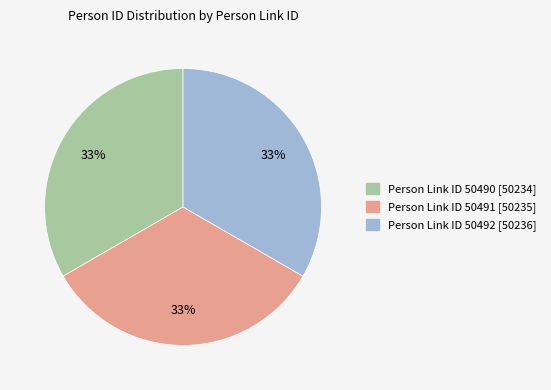

Approximately how many times larger is the value at Person Link ID 50492 [50236] compared to Person Link ID 50491 [50235]?

1.0